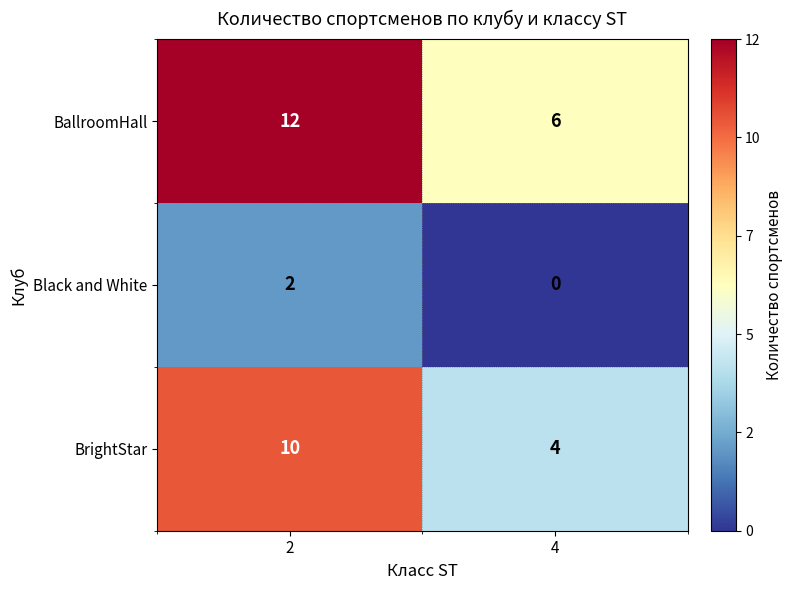

Reading left to right, transcribe all the data shown in this chart.

BallroomHall: 2=12	4=6
Black and White: 2=2	4=0
BrightStar: 2=10	4=4